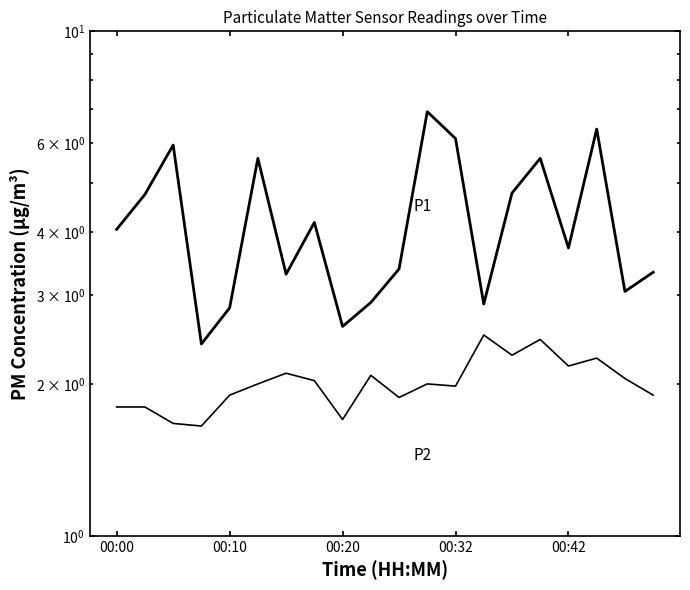

True or false: P1 and P2 cross at least once.

False